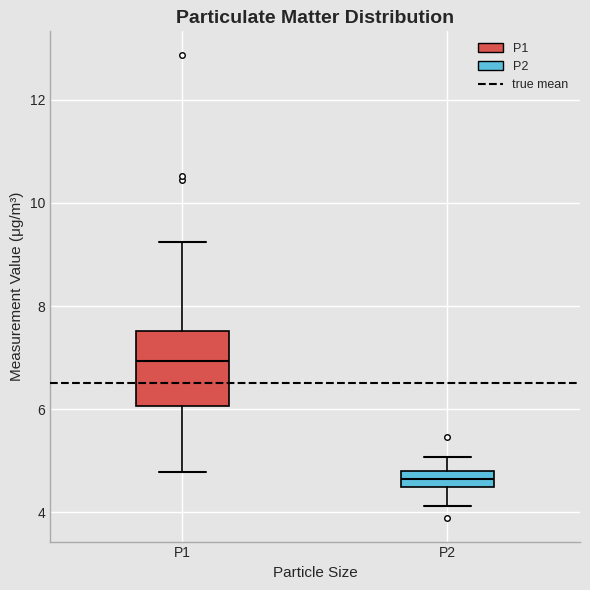

Which box is the tallest, from its lower edge to its upper edge?

P1